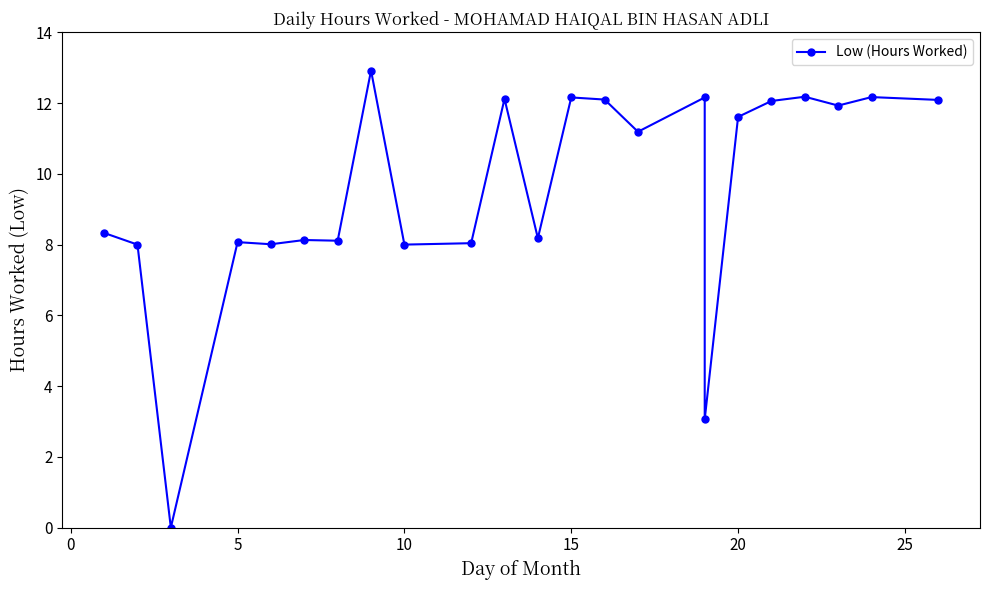

What is the value of the 14th point from the left?

12.1